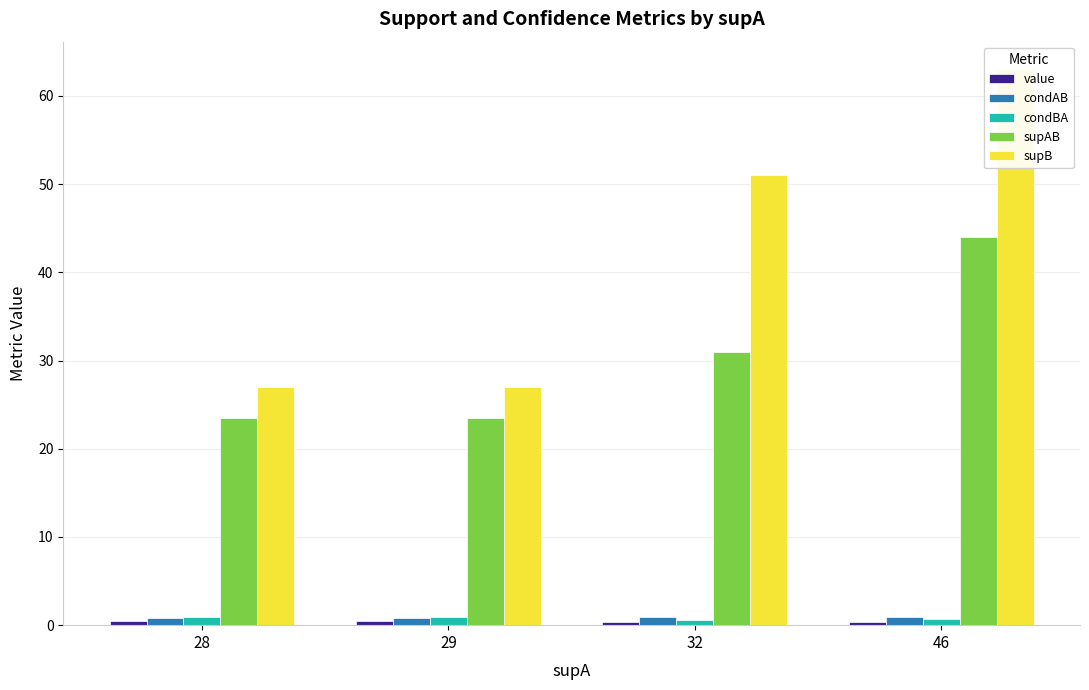

What is the value of the condAB bar at the 1st from the left?

0.8